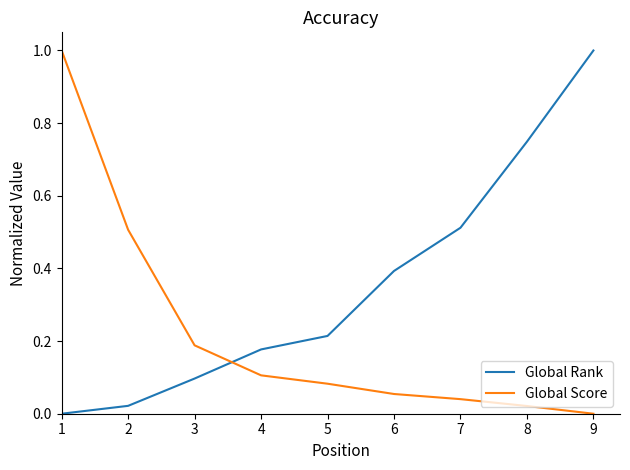

What is the maximum value shown in the chart?

1.0